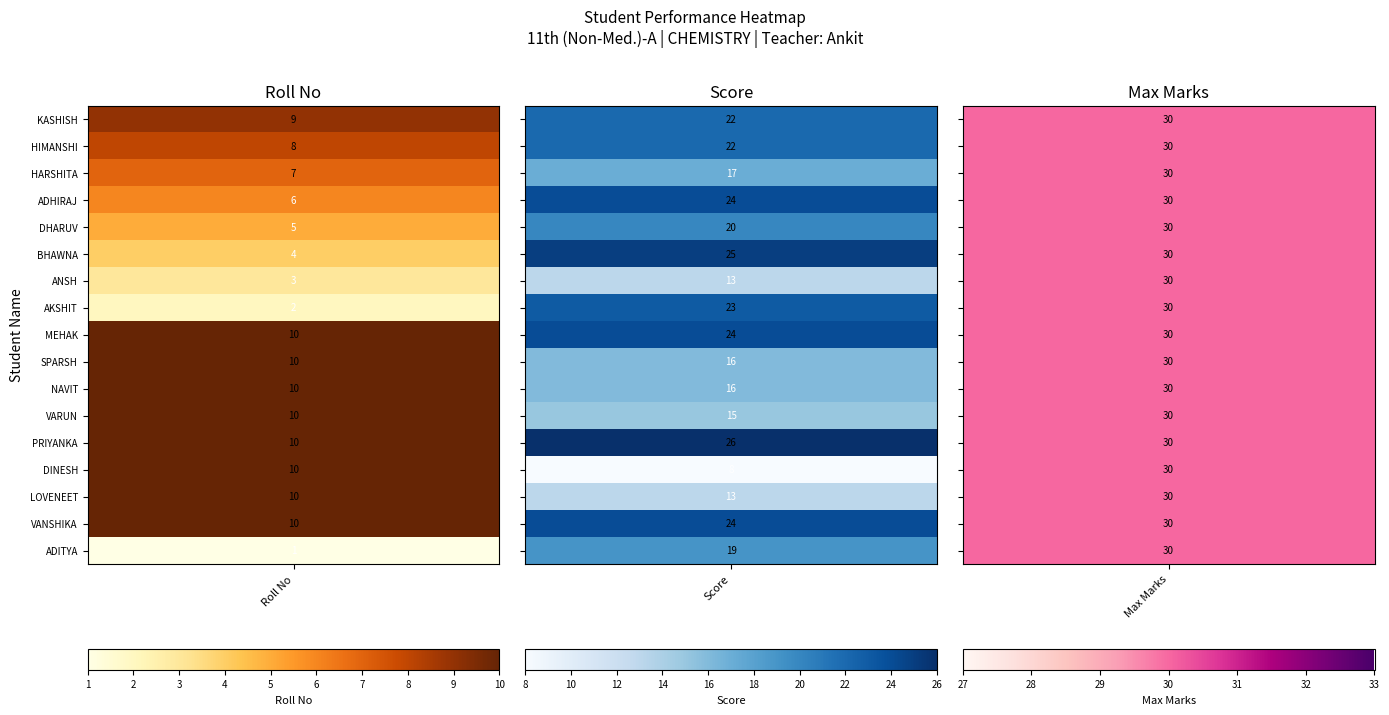

What is the difference between the score values at 12 and 4?

6